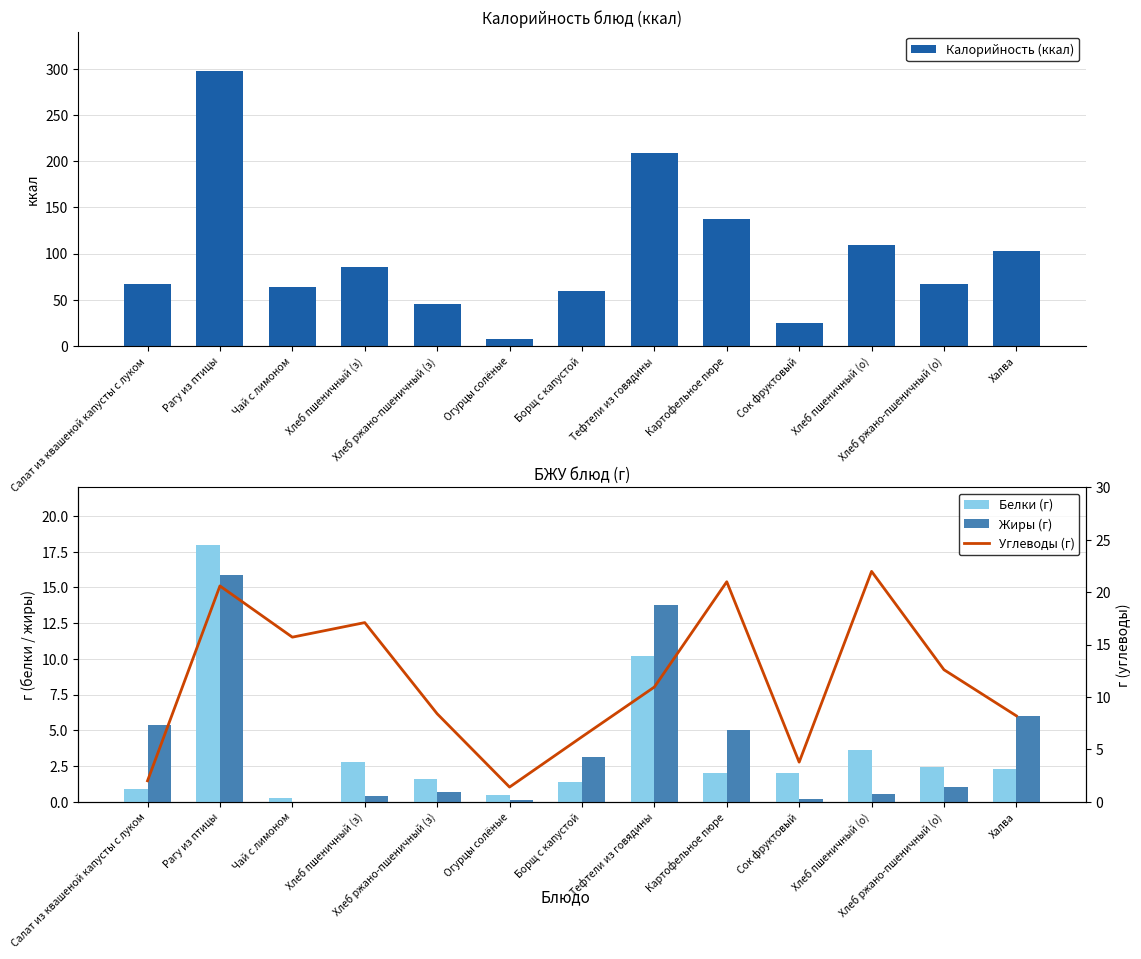

What is the sum of all Белки (г) values?

48.0